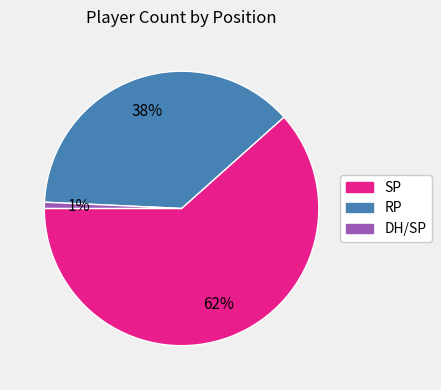

To the nearest percent, what is the combined percentage of SP and DH/SP?

62%